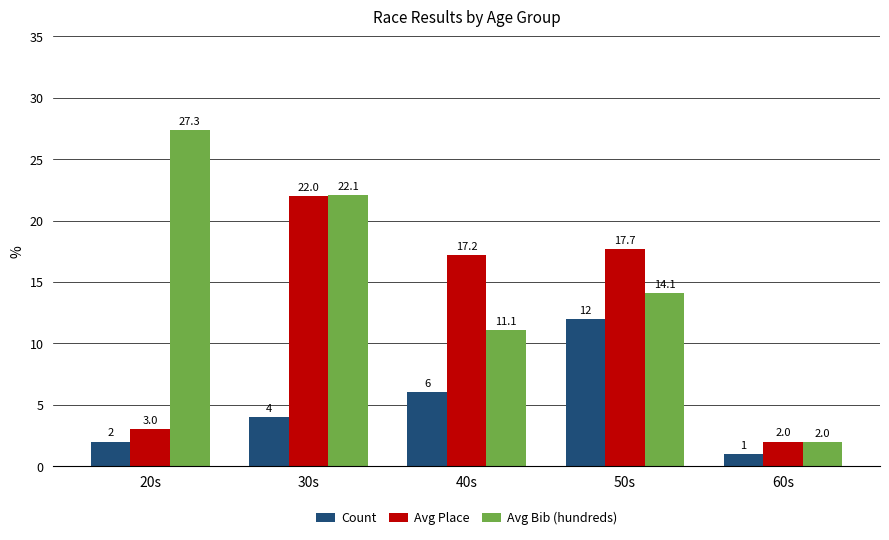

Which series has the largest total across all categories?

Avg Bib (hundreds)